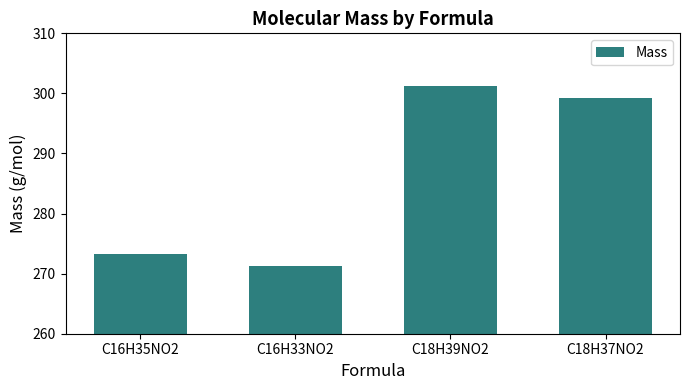

Which label corresponds to the smallest value in the chart?

C16H33NO2